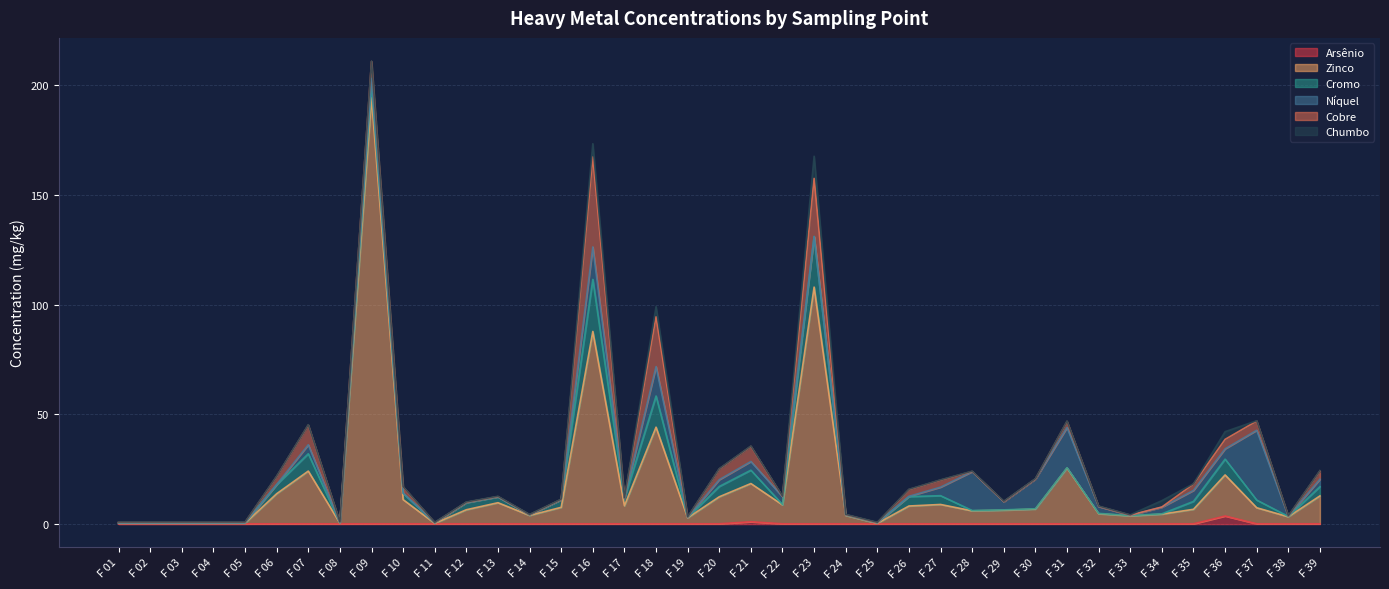

The Chumbo series shows 0.2 at F 32. True or false?

False